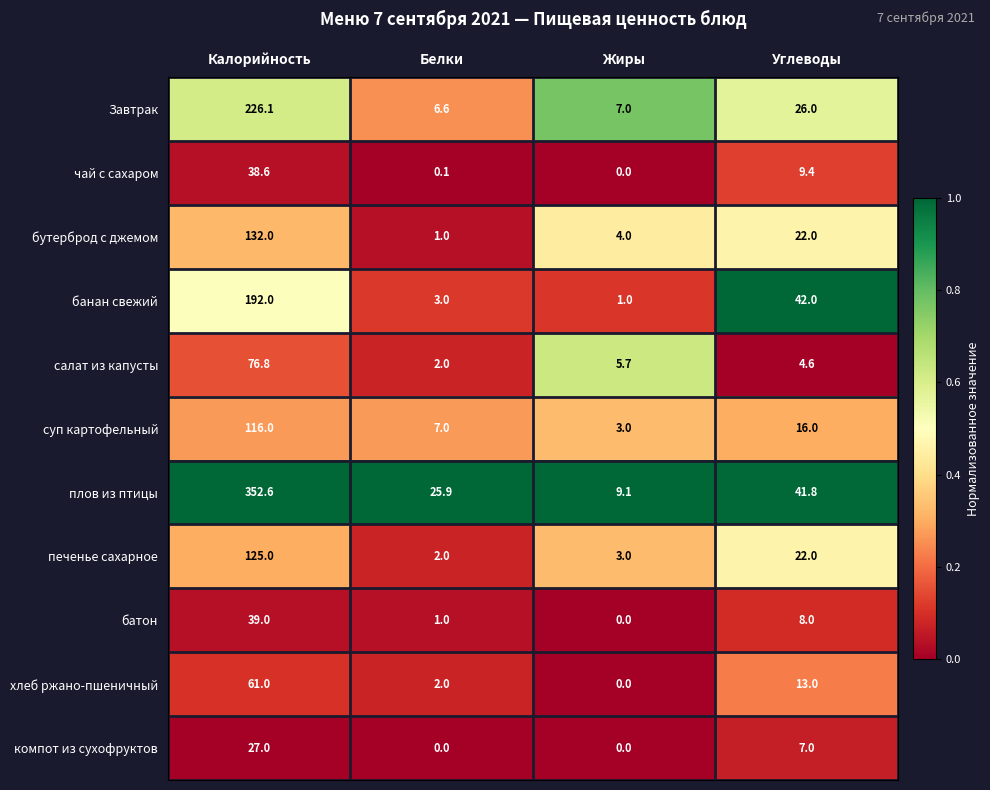

Rank the categories by бутерброд с джемом value from lowest to highest.

Белки, Жиры, Углеводы, Калорийность